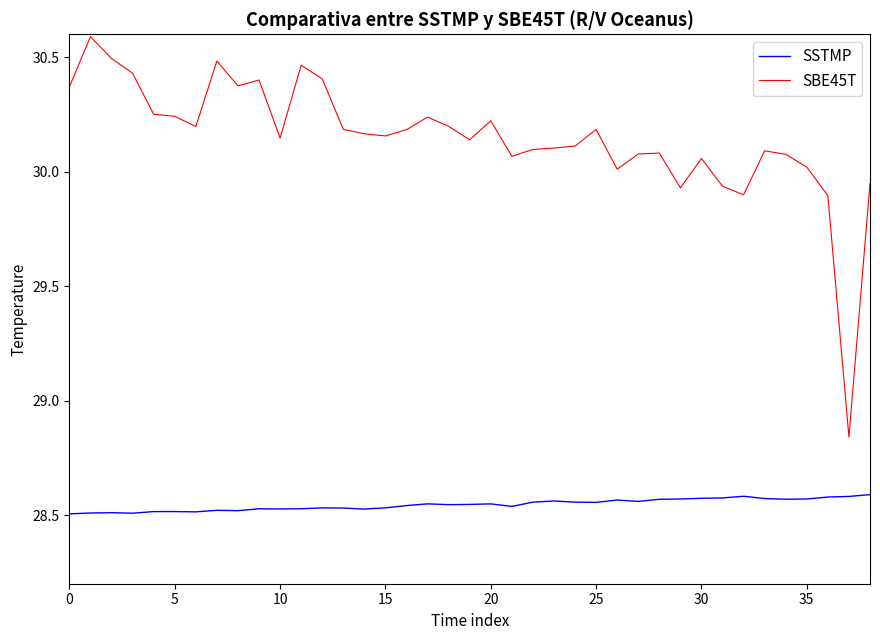

List the series in order of their peak value, lowest first.

SSTMP, SBE45T